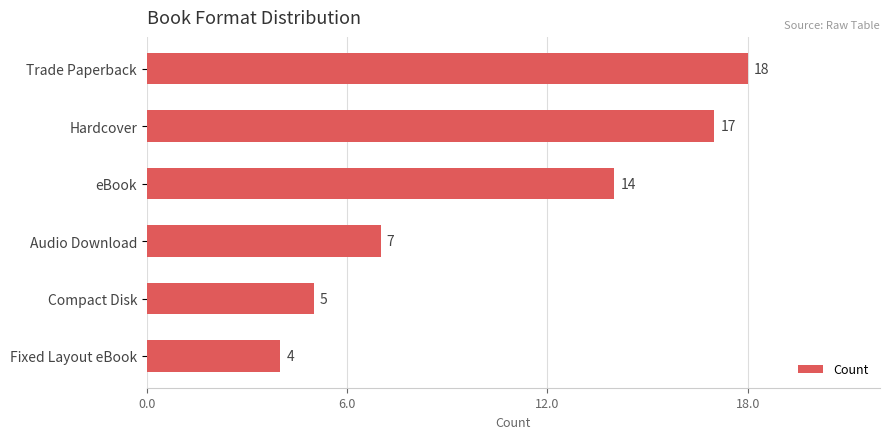

What is the minimum value shown in the chart?

4